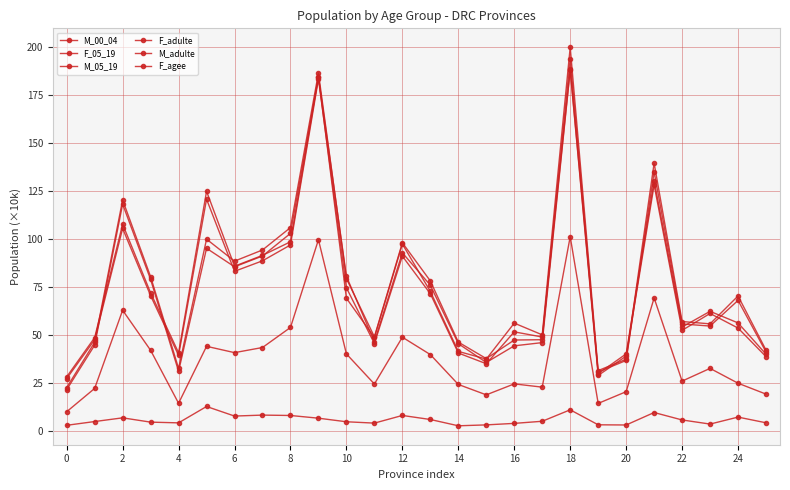

Reading left to right, what are all the values shown in this chart?

M_00_04: 9.9	22.0	62.7	41.9	14.3	44.0	40.7	43.3	53.8	99.4	40.0	24.3	48.7	39.6	24.1	18.7	24.4	22.7	101.0	14.2	20.3	69.1	25.8	32.5	24.7	19.1
F_05_19: 21.4	44.6	118.0	78.8	30.9	95.0	85.3	91.0	102.7	184.1	80.4	46.3	92.6	75.8	45.3	35.5	44.2	45.9	187.7	28.8	38.9	127.9	52.3	61.1	53.5	38.6
M_05_19: 22.5	46.0	120.1	80.2	32.5	99.7	88.3	94.1	105.8	186.2	79.2	48.9	97.9	78.0	46.1	37.6	47.2	47.4	193.6	29.7	40.0	130.1	54.0	62.2	56.1	39.8
F_adulte: 28.1	48.5	107.5	71.8	40.6	124.6	85.7	91.3	98.4	184.3	69.0	48.6	97.2	72.5	41.3	37.3	56.0	49.9	199.6	31.3	37.2	139.3	56.9	55.6	70.2	42.0
M_adulte: 27.1	47.4	105.3	70.3	39.2	120.5	83.0	88.5	96.7	183.0	74.4	45.4	90.9	71.3	40.5	34.9	51.5	48.8	188.1	30.6	36.6	134.7	55.6	54.5	67.9	41.0
F_agee: 2.8	4.8	6.7	4.5	4.1	12.6	7.6	8.2	8.0	6.5	4.7	4.0	8.0	5.9	2.6	3.1	3.8	4.9	10.9	3.1	3.0	9.5	5.6	3.5	7.1	4.2